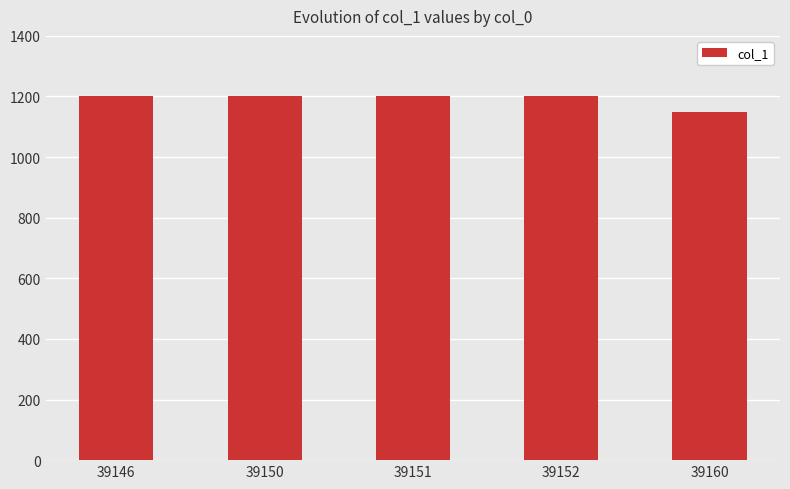

What is the sum of the values at 39152 and 39146?

2400